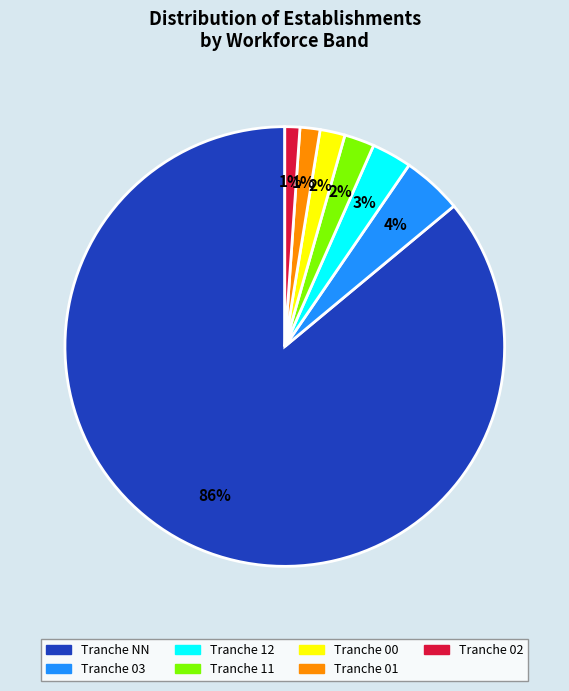

Count the number of slices in the pie.

7